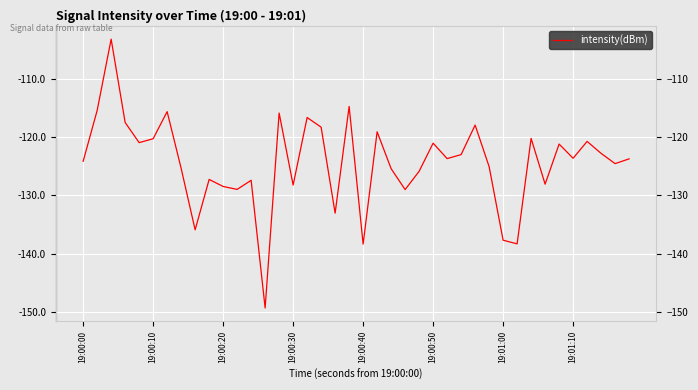

What is the smallest value displayed?

-149.3